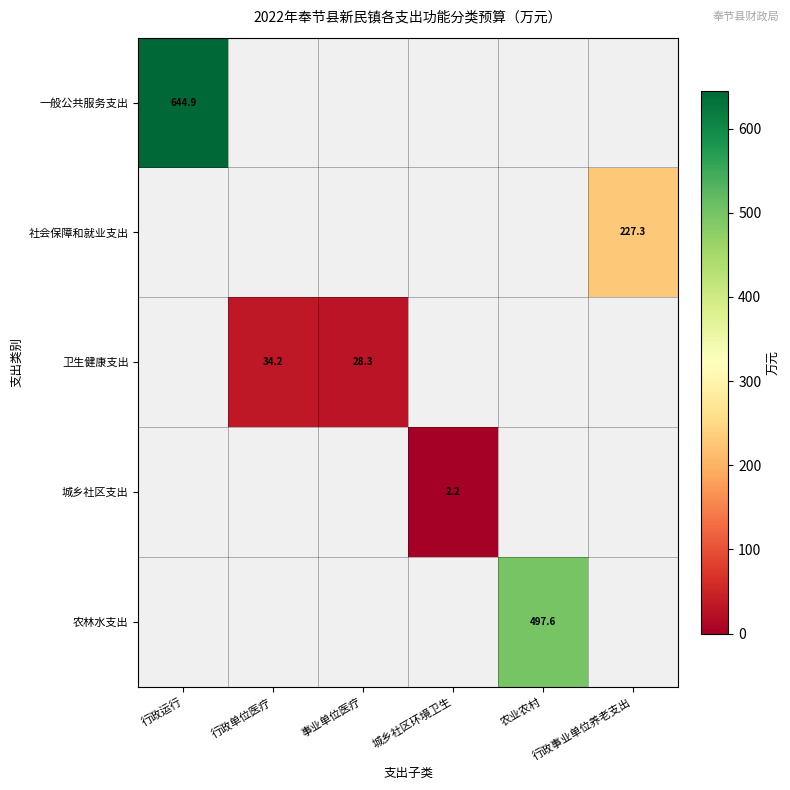

The value of 一般公共服务支出 at 行政运行 is 644.9. True or false?

True